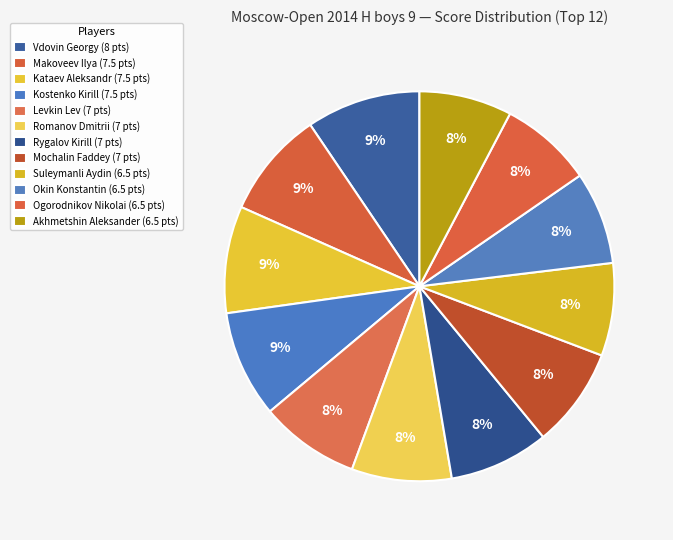

Count the number of slices in the pie.

12